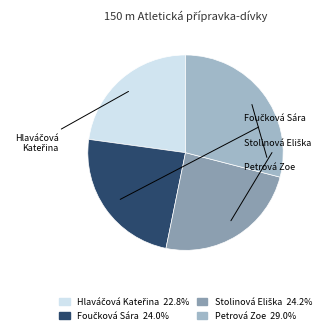

Which category has the biggest portion of the pie?

Petrová Zoe